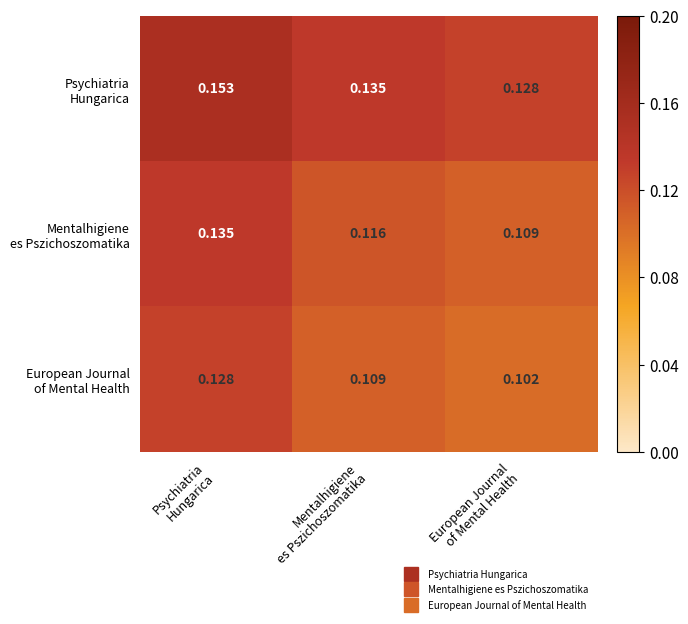

Which has a higher value, Psychiatria
Hungarica or Mentalhigiene
es Pszichoszomatika?

Psychiatria
Hungarica